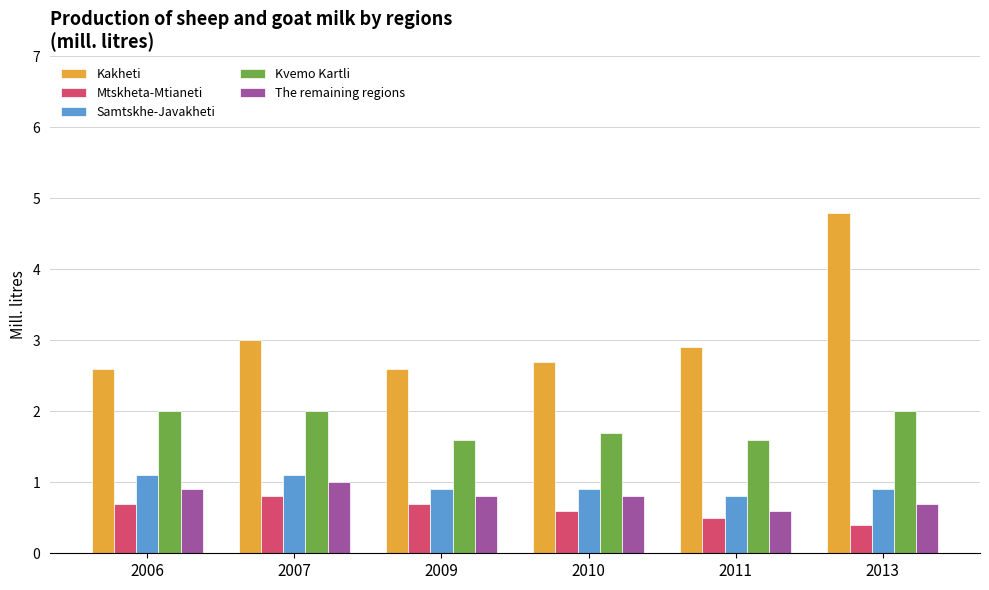

Does the chart contain stacked bars?

No